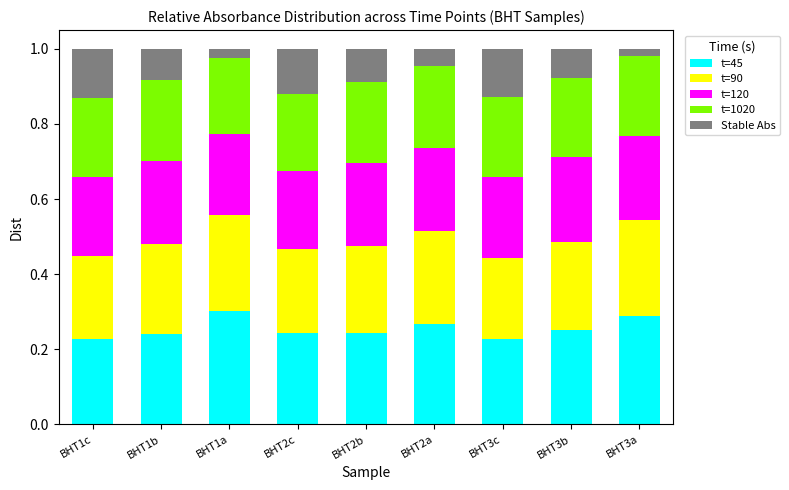

What are all the series names shown in the legend?

t=45, t=90, t=120, t=1020, Stable Abs